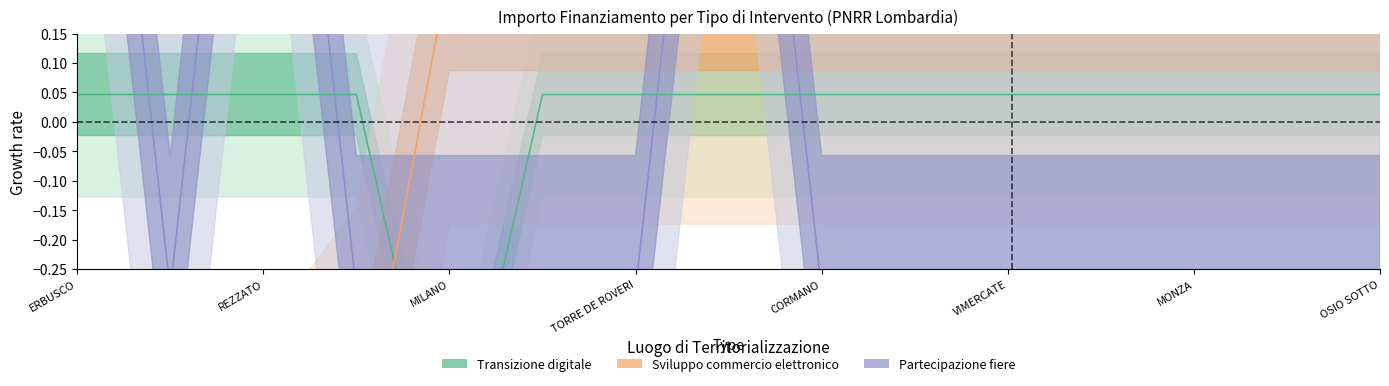

Does the chart display data point markers on the line(s)?

No